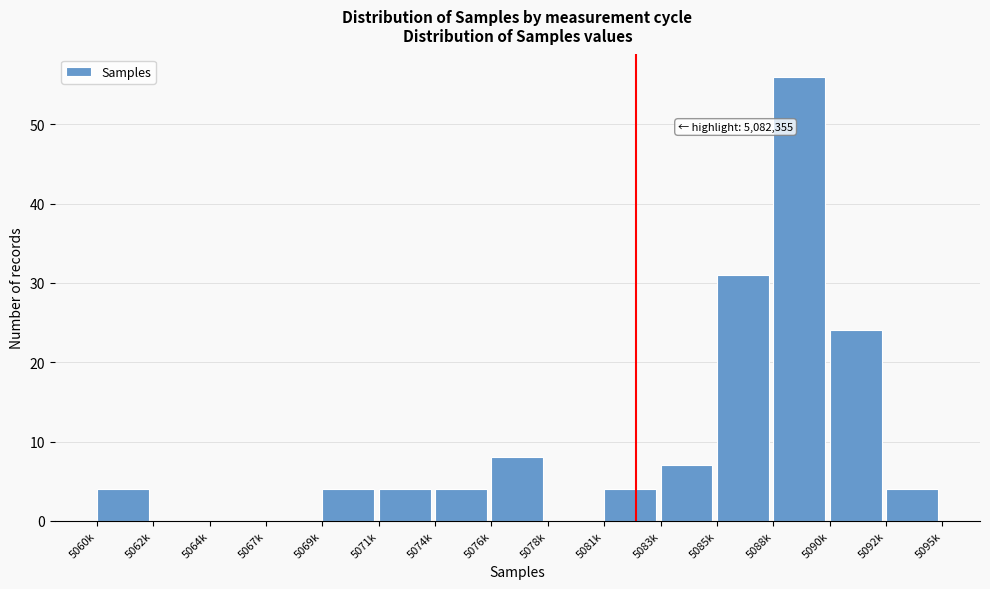

Reading left to right, transcribe all the data shown in this chart.

5060k=4	5062k=0	5064k=0	5067k=0	5069k=4	5071k=4	5074k=4	5076k=8	5078k=0	5081k=4	5083k=7	5085k=31	5088k=56	5090k=24	5092k=4